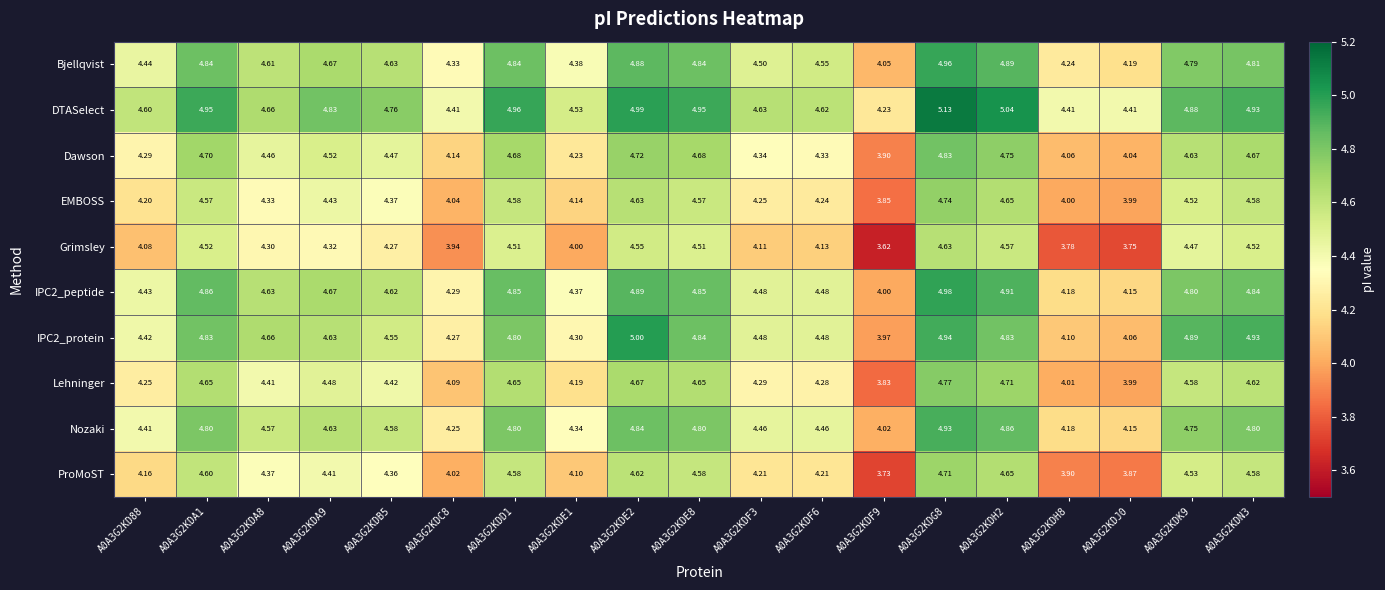

Is the value of ProMoST at A0A3G2KDA1 greater than the value of IPC2_peptide at A0A3G2KDF6?

Yes